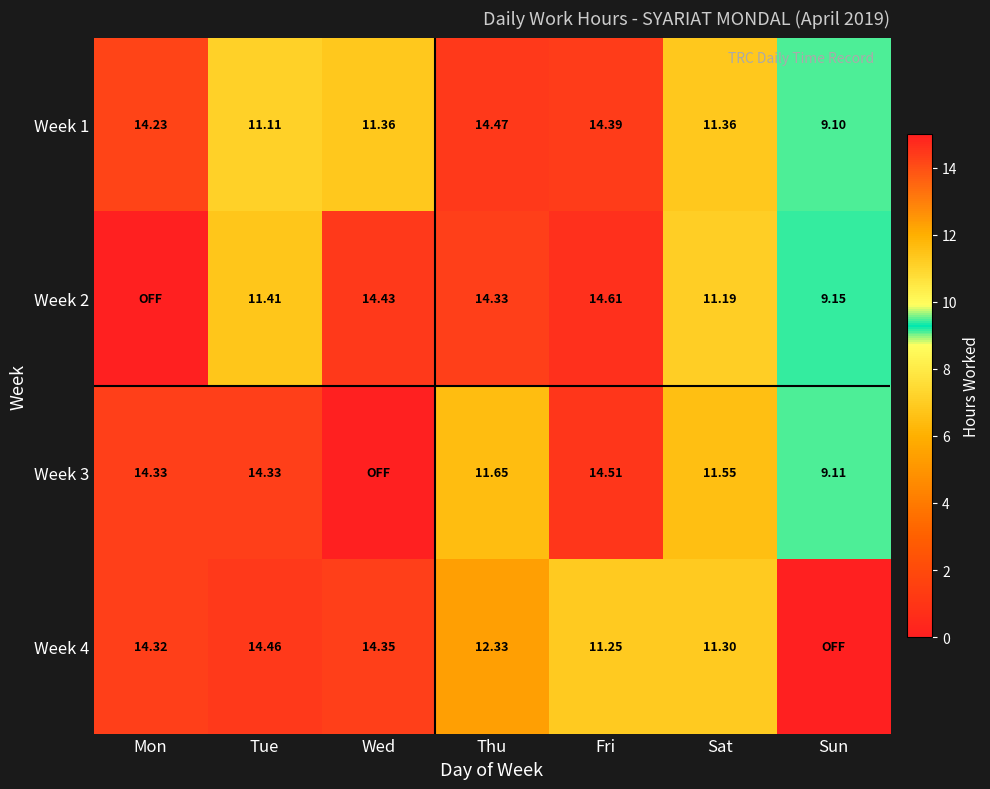

How many data points in Week 1 are above 11?

6